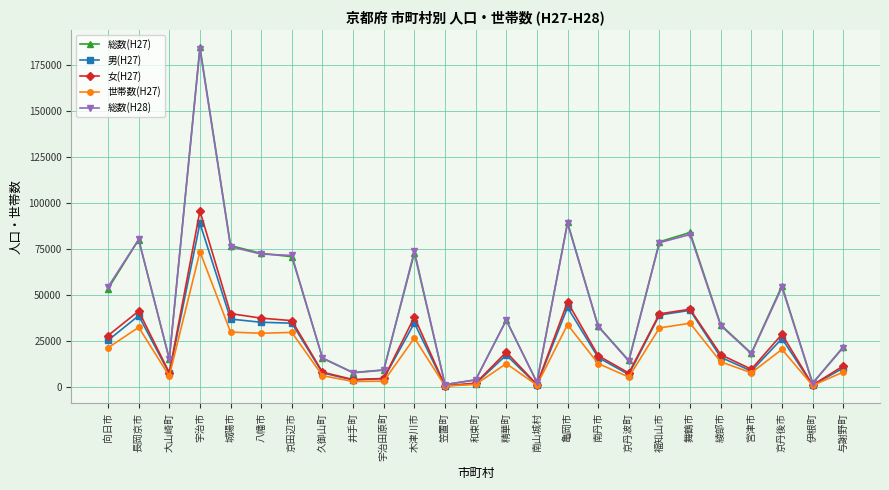

What position from the right is 向日市?

25